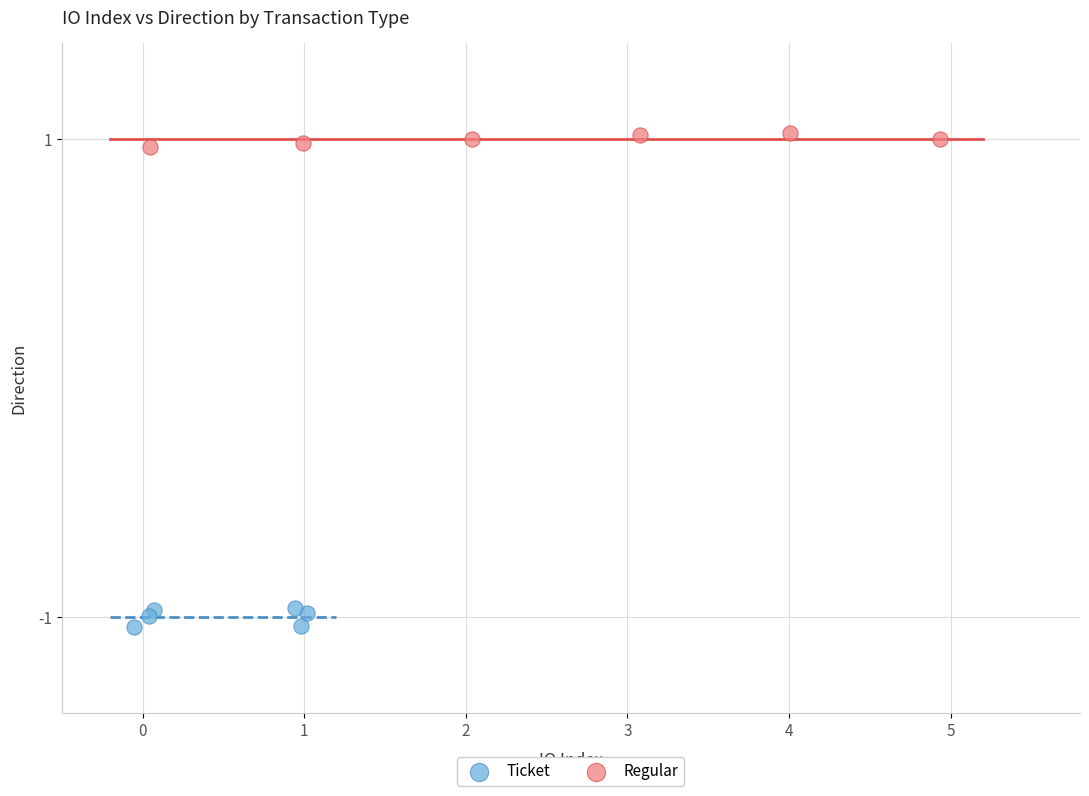

Which series reaches the minimum Y coordinate?

Ticket